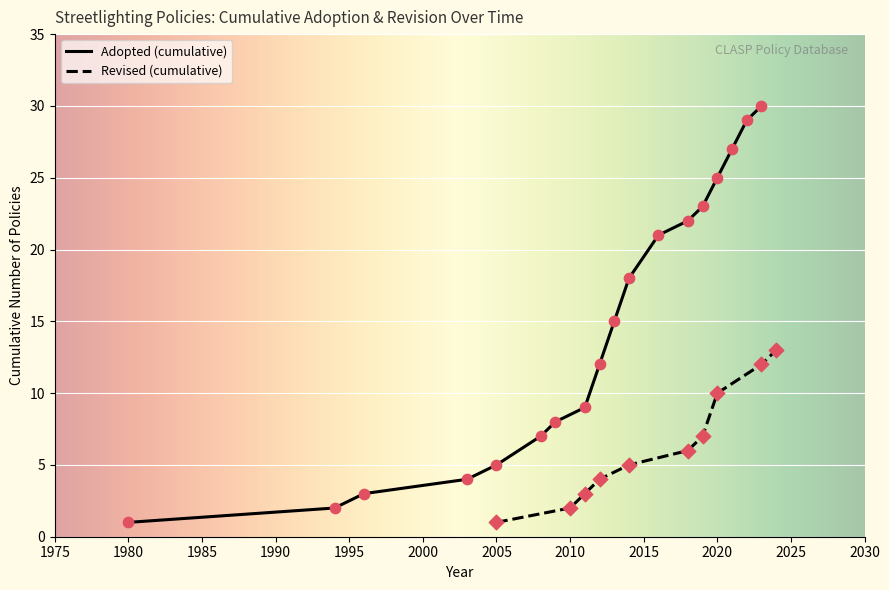

True or false: Adopted (cumulative) has a value of 1 at 1980.

True